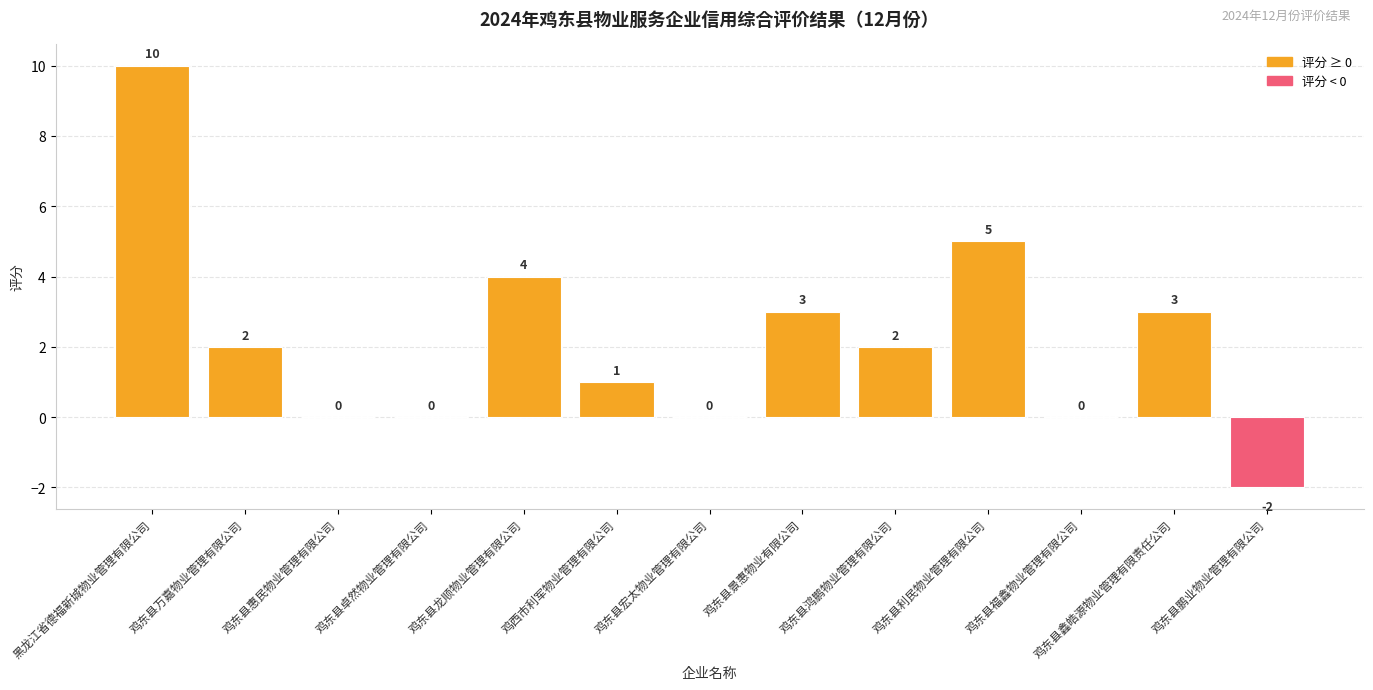

What is the average value?

2